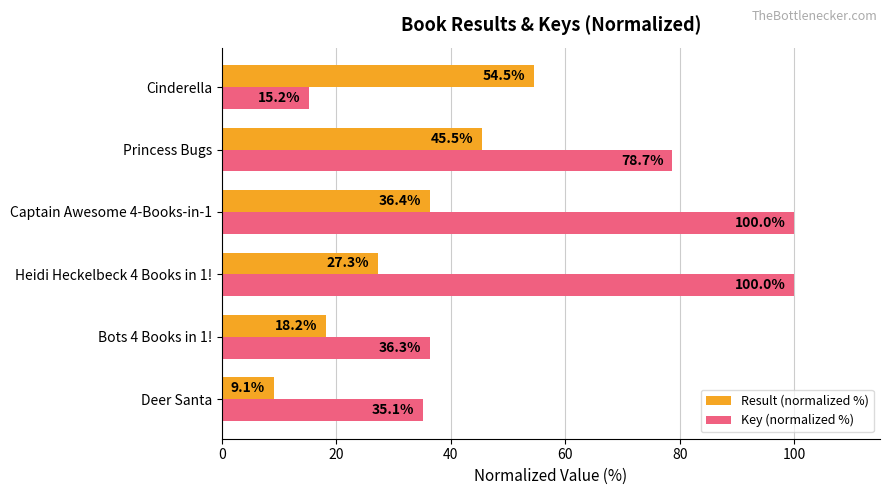

At which label is Key (normalized %) closest to 57?

Bots 4 Books in 1!